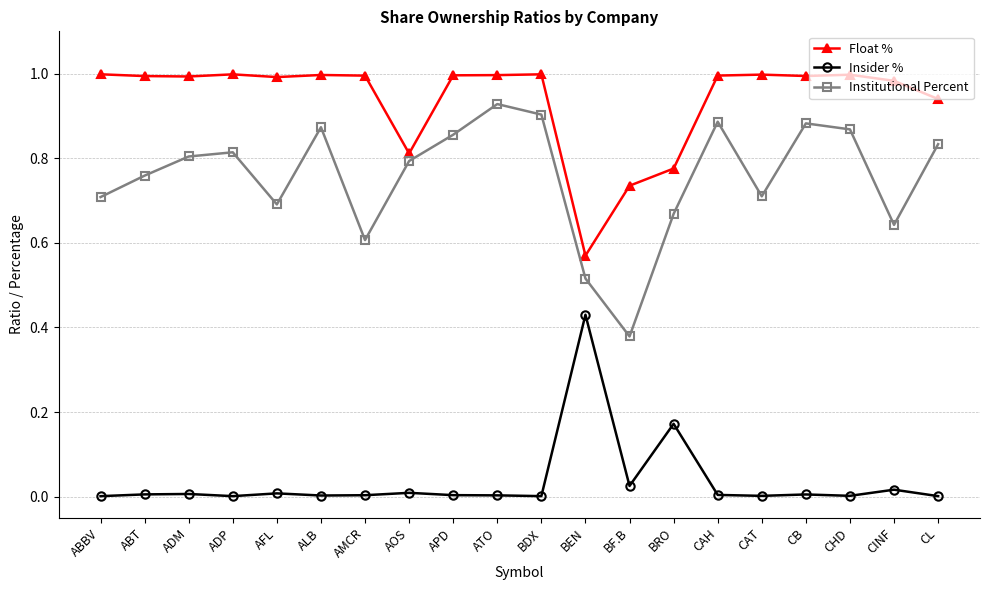

How many lines are shown in the chart?

3